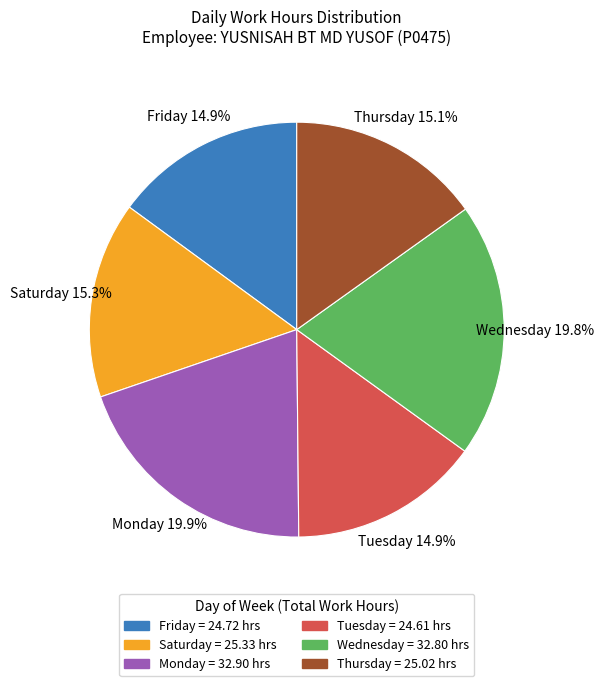

How many slices are in this pie chart?

6